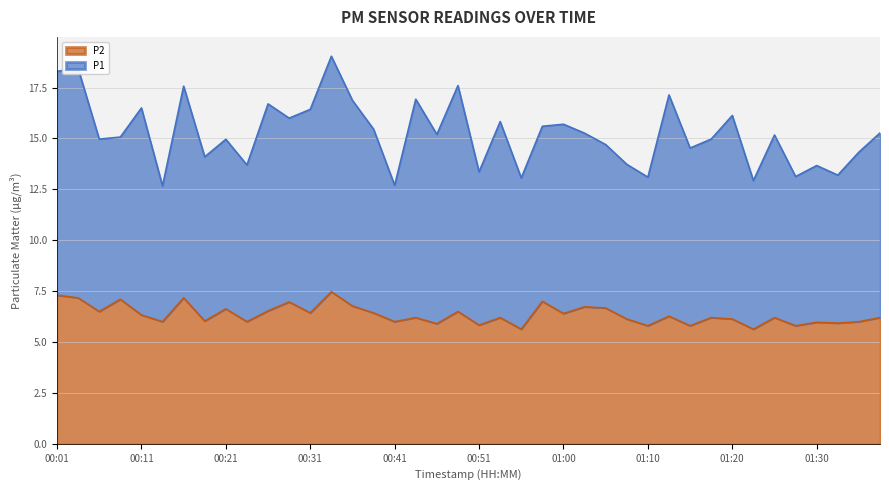

What is the value of the 40th point from the left?

6.2